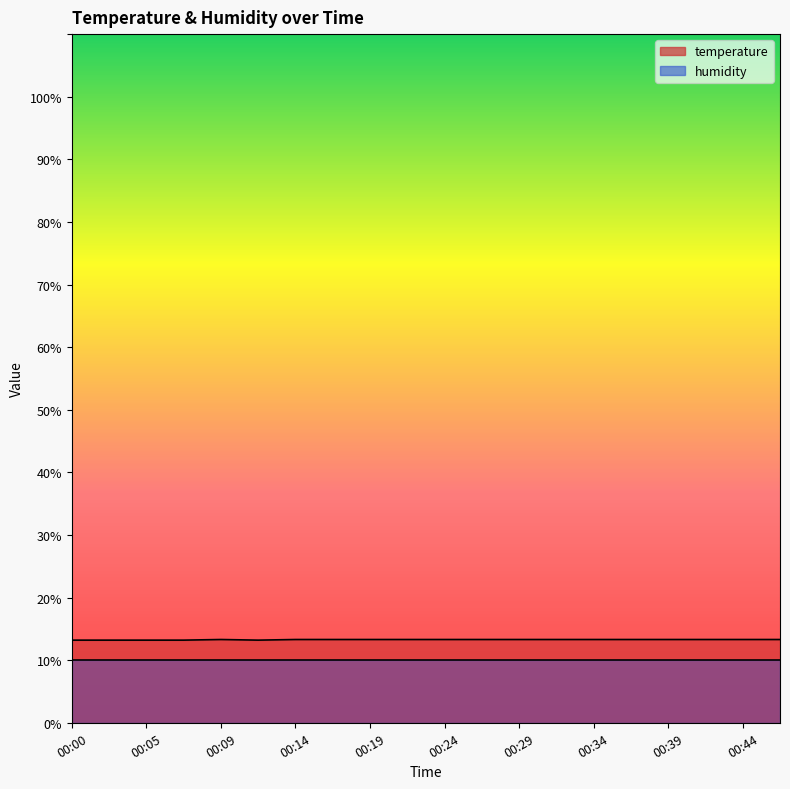

What is the value of the 16th point from the left?

13.3